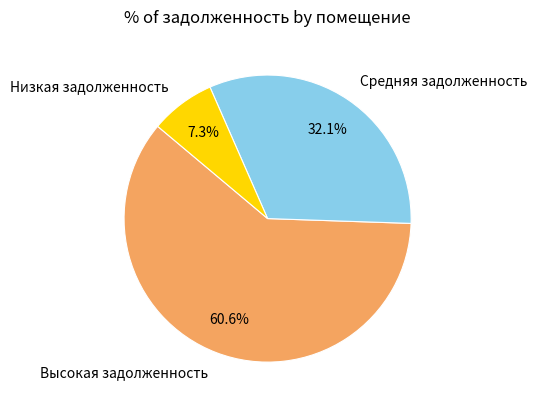

Which category has the smallest portion of the pie?

Низкая задолженность